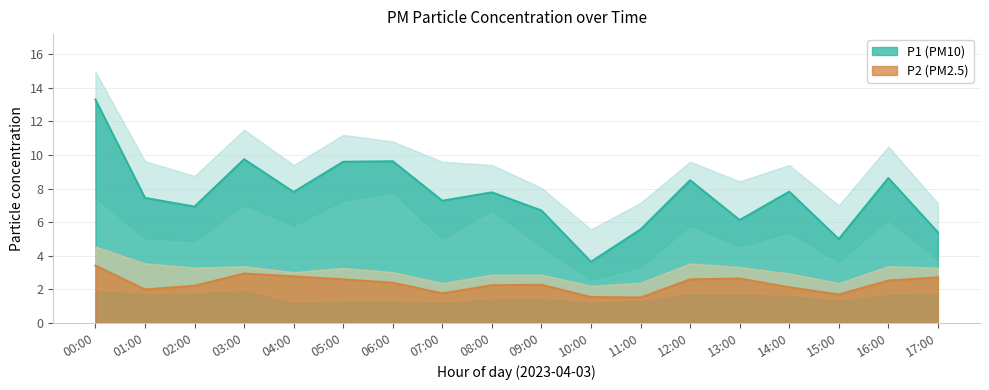

Which has a higher value, 04:00 or 06:00?

06:00